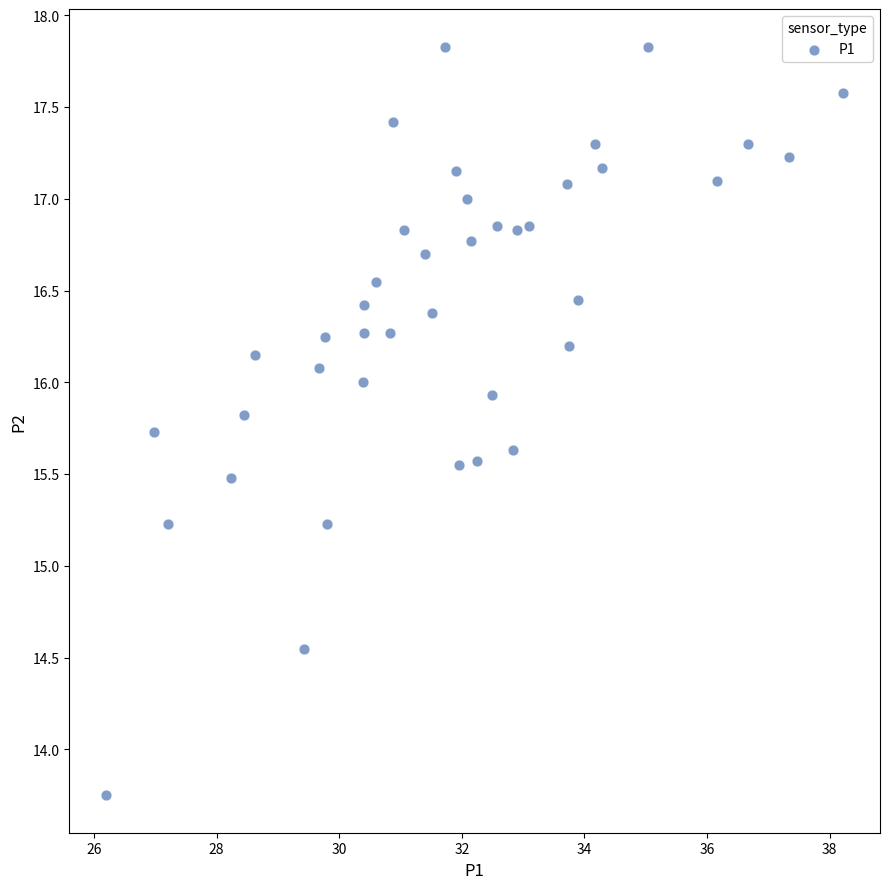

What is the range of X values (max minus min)?

12.0